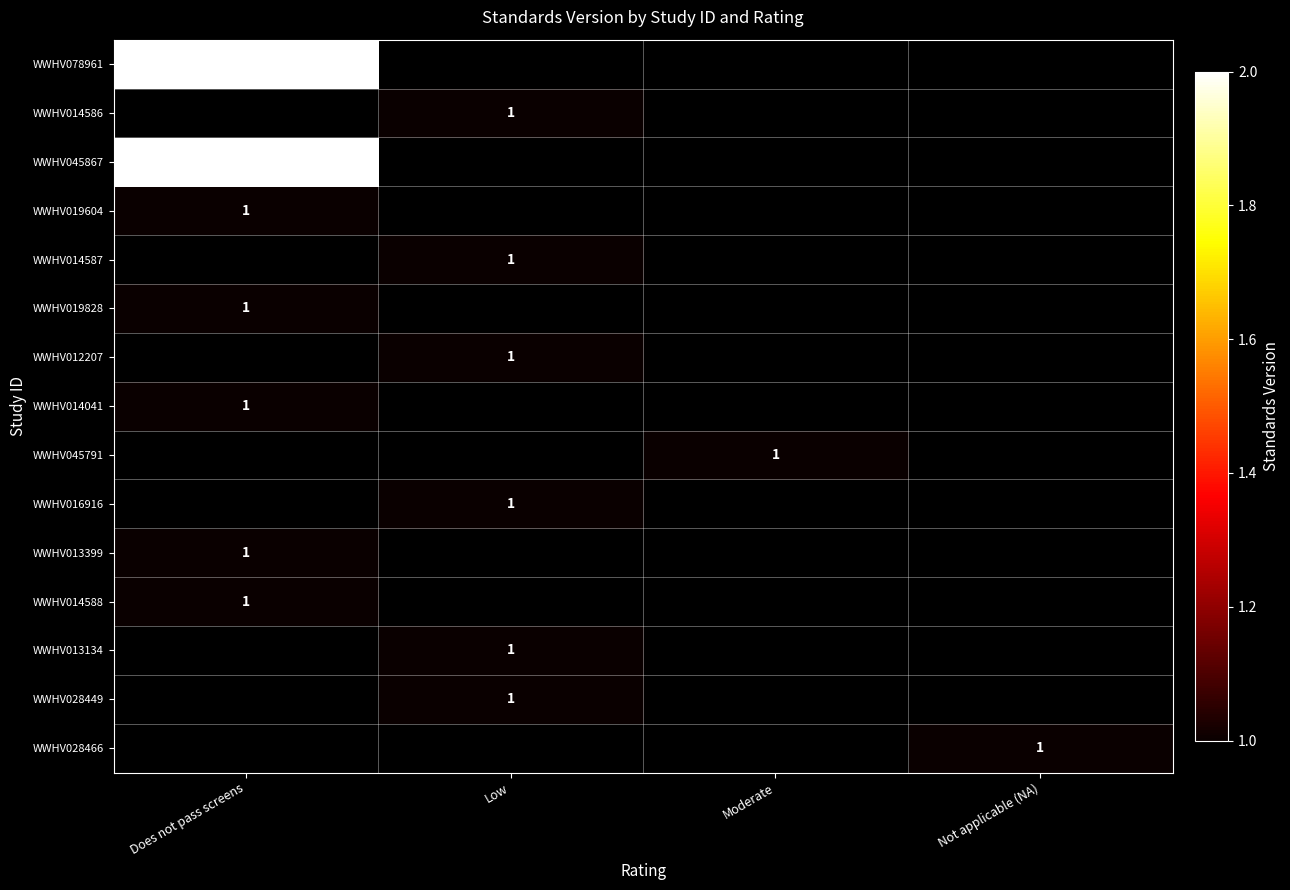

The value of WWHV078961 at Does not pass screens is 2. True or false?

True